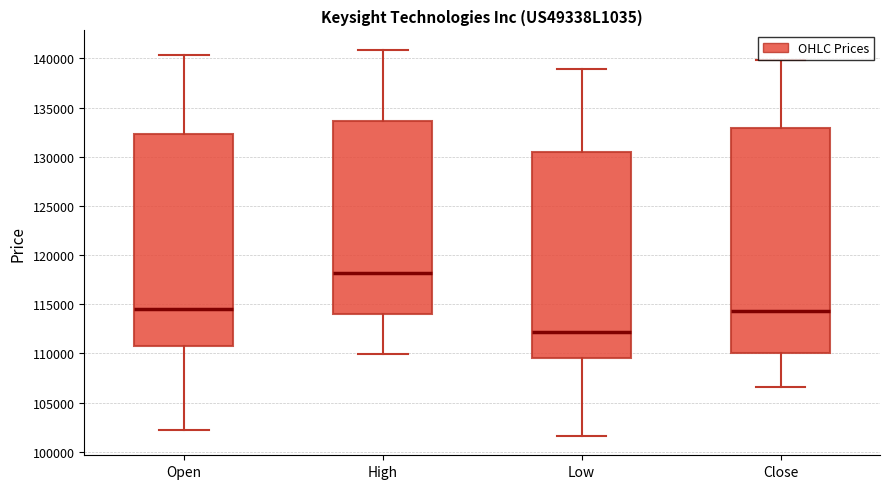

Which box has the highest median line?

High